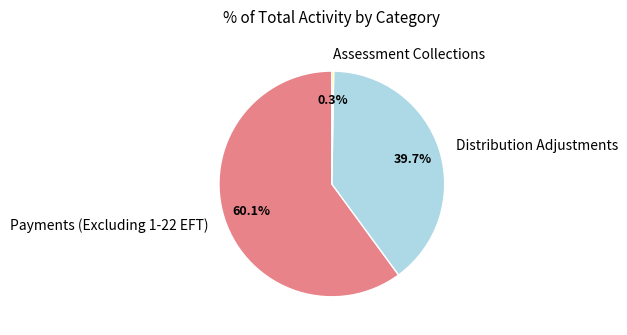

Does Distribution Adjustments represent more than half of the total?

No